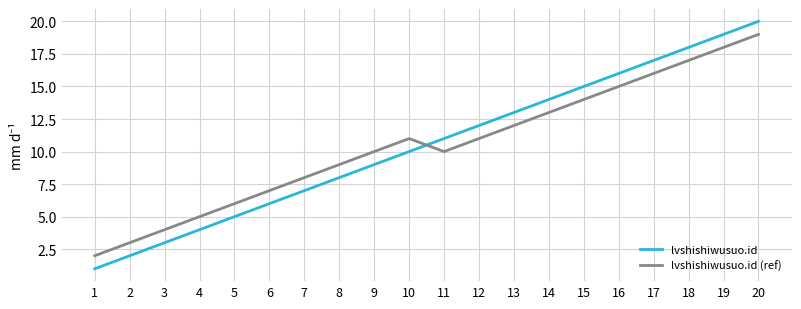

Which series has the widest spread of values?

lvshishiwusuo.id